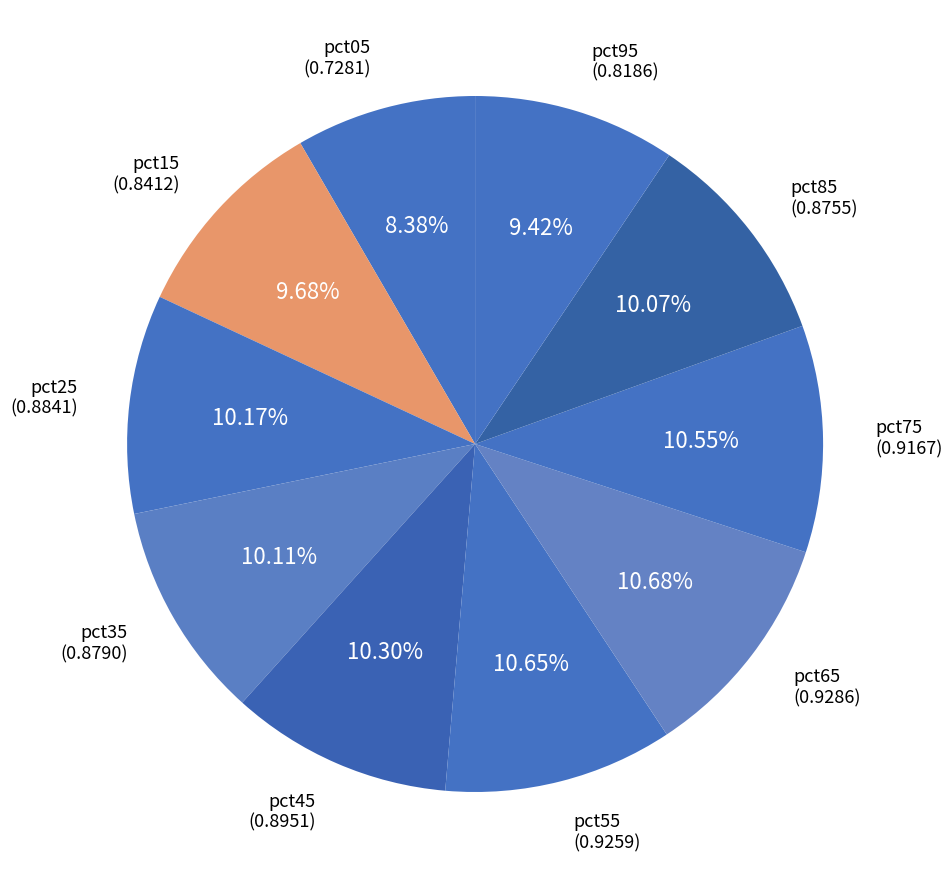

Combined, what portion of the pie is pct95 and pct45?

19.7%